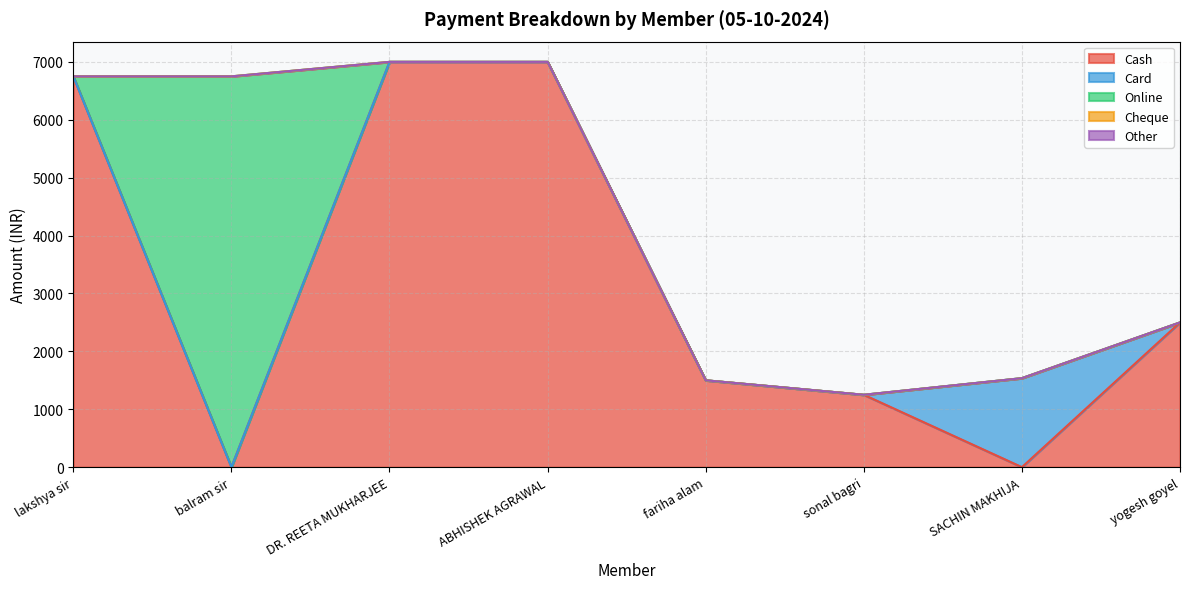

Is it true that Card equals -1050 at fariha alam?

False